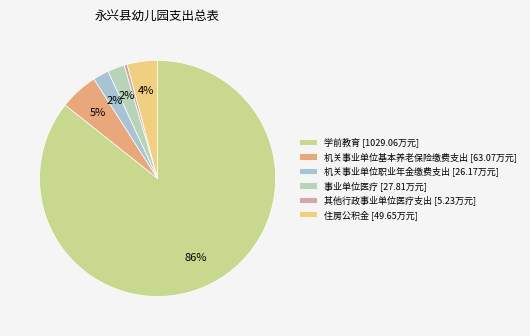

Does 事业单位医疗 represent more than half of the total?

No